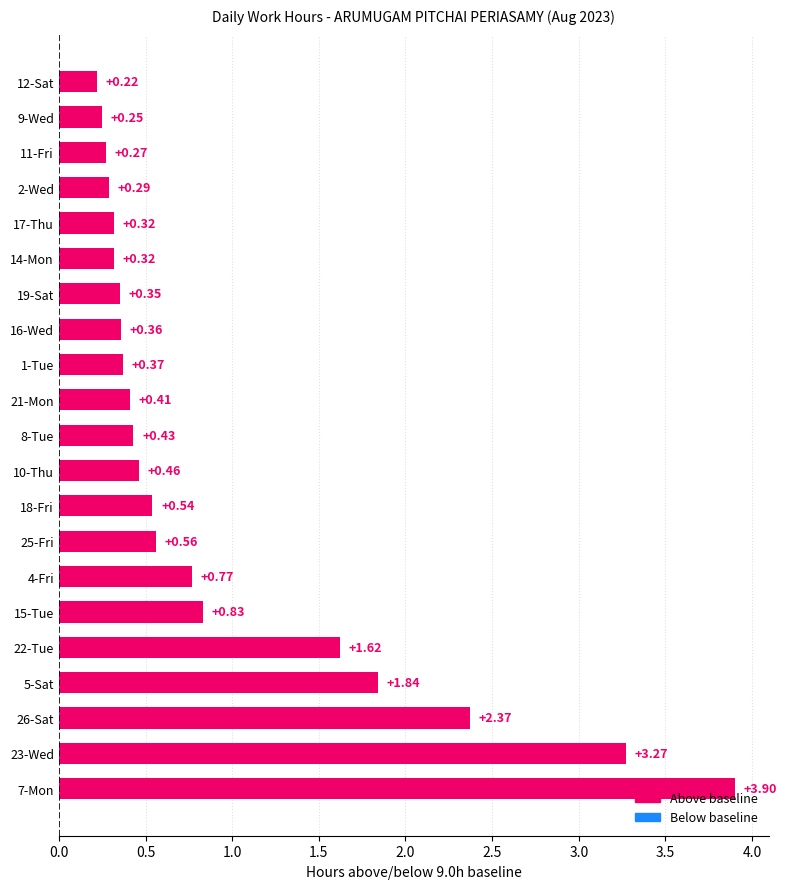

Between 2-Wed and 5-Sat, which is larger?

5-Sat